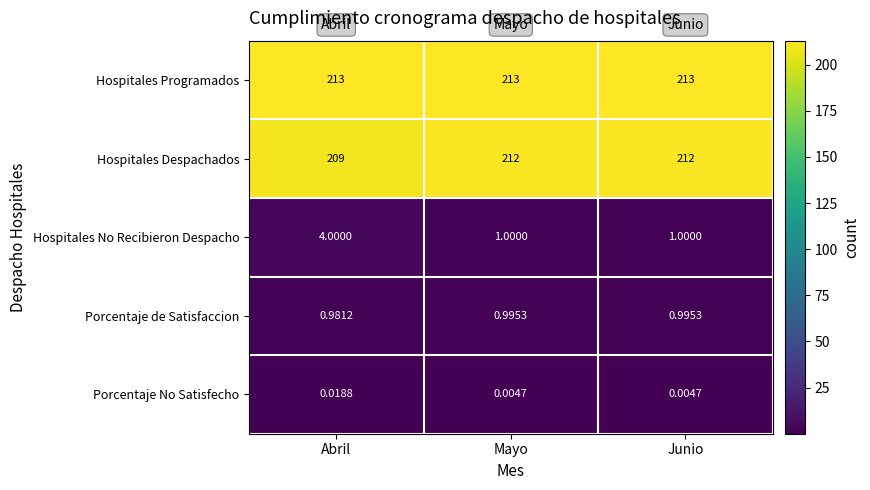

What is the spread (max minus min) of values at Abril?

213.0